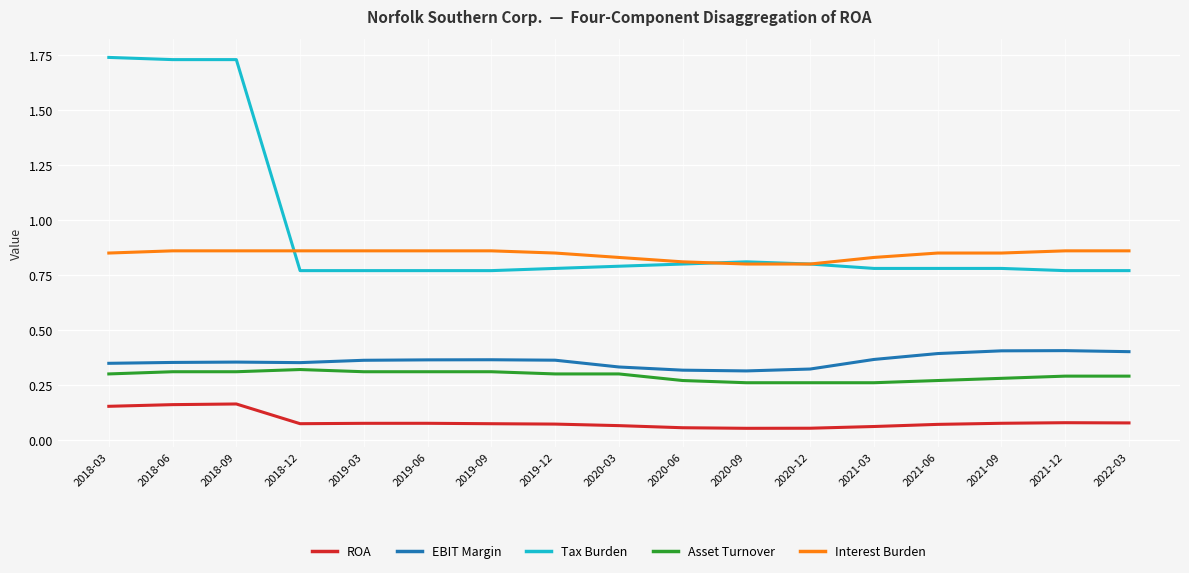

What position from the right is 2019-06?

12